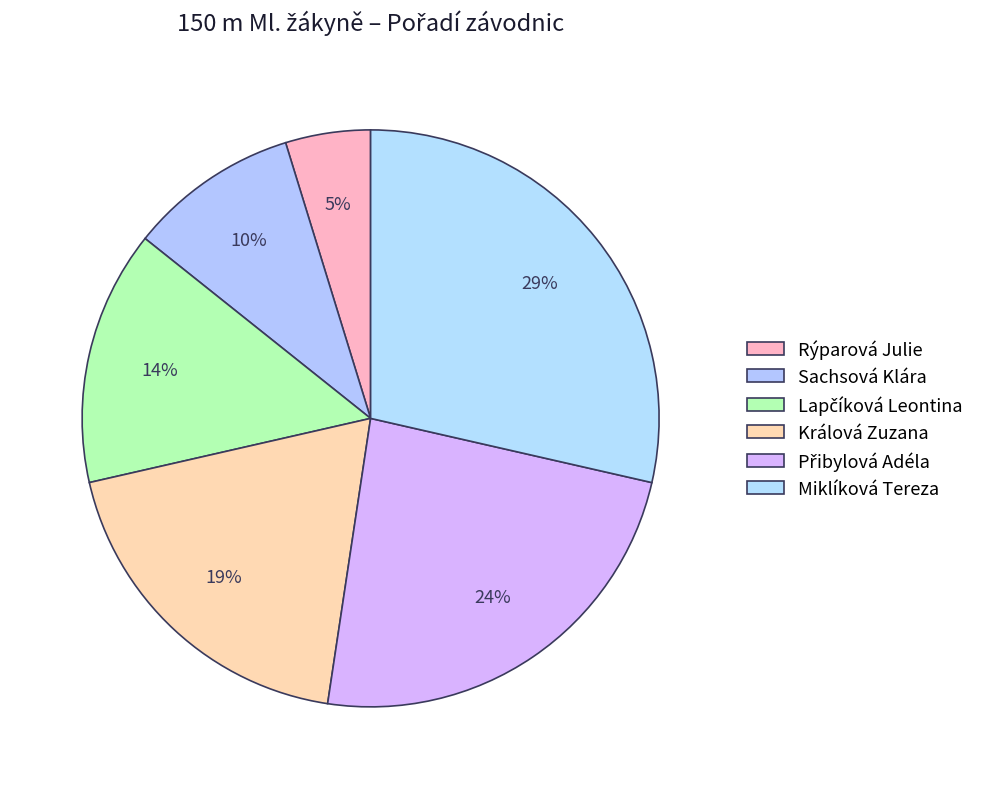

What portion of the pie excludes Králová Zuzana?

81.0%